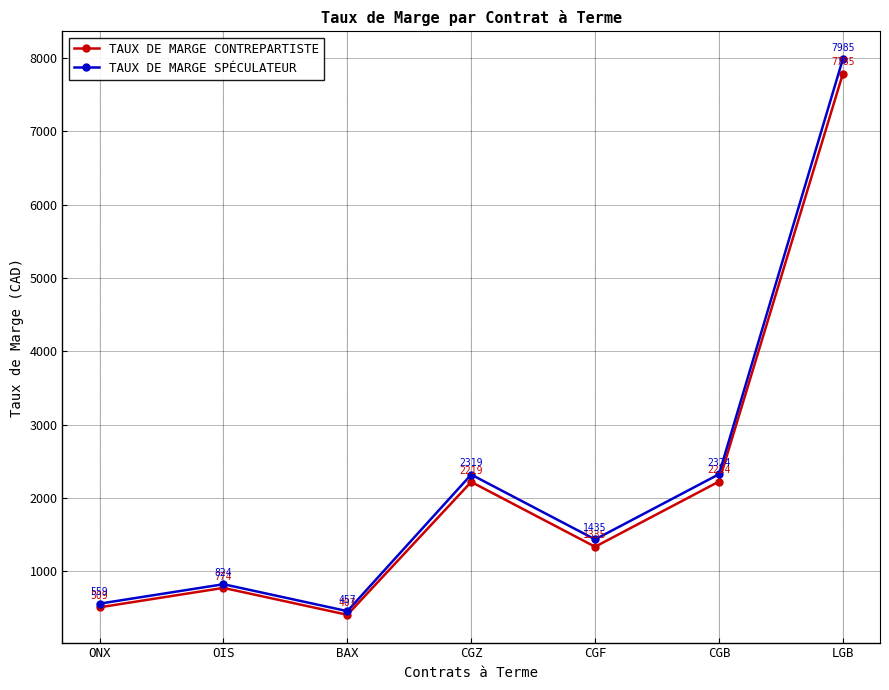

What is the spread (max minus min) of values at CGF?

100